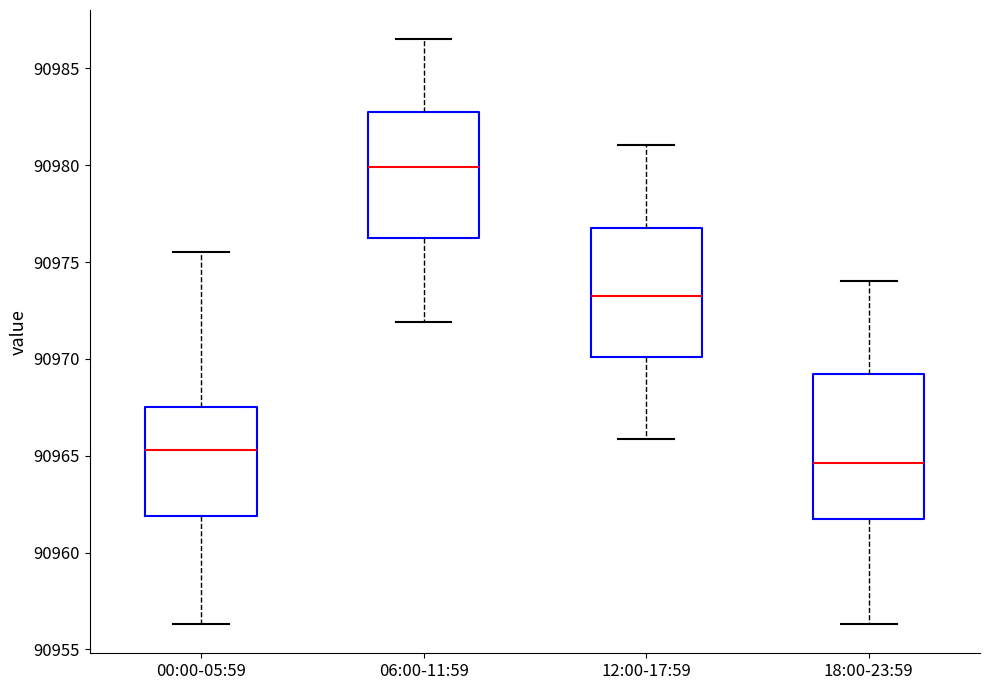

Comparing the boxes themselves (not the whiskers), which one is the tallest?

18:00-23:59